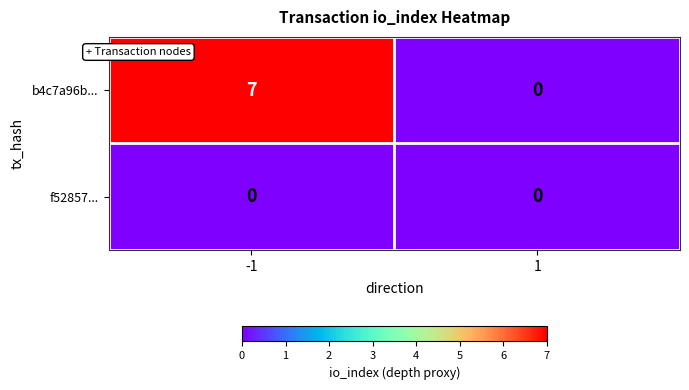

How many categories are shown in the chart?

2